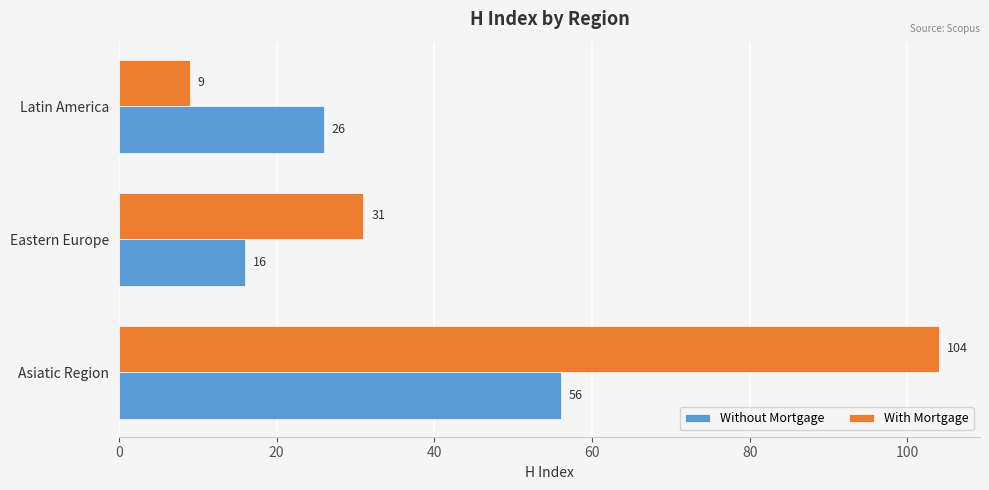

Which series has the largest total across all categories?

With Mortgage